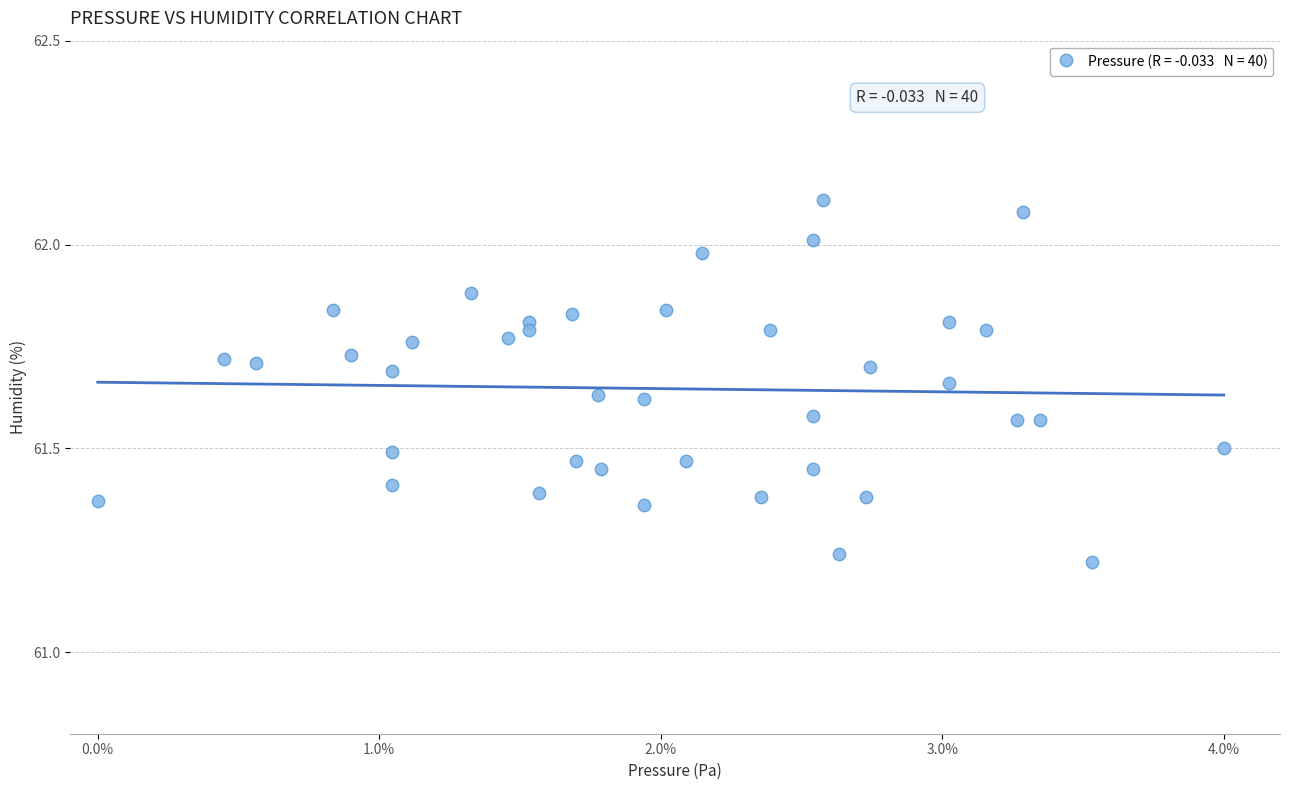

What is the range of X values (max minus min)?

4.0